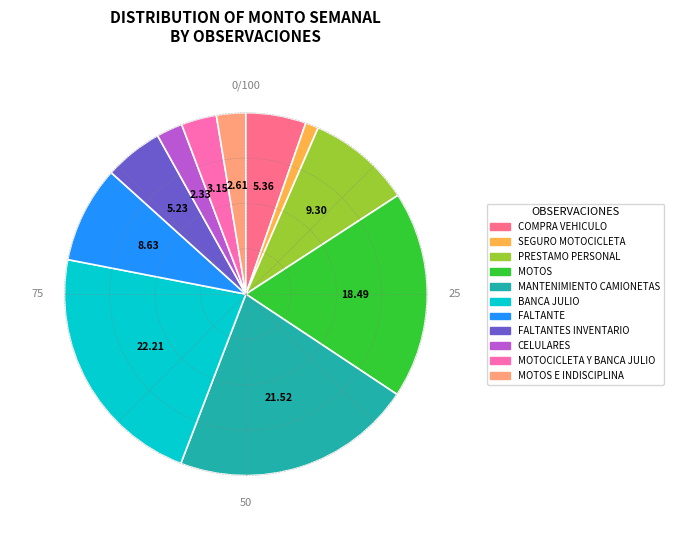

Is there a majority slice in this chart?

No